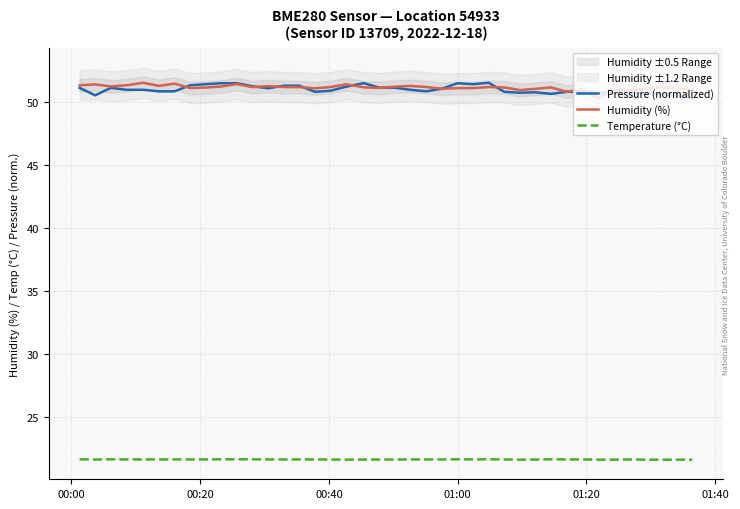

True or false: Humidity (%) and Temperature (°C) intersect in this chart.

False